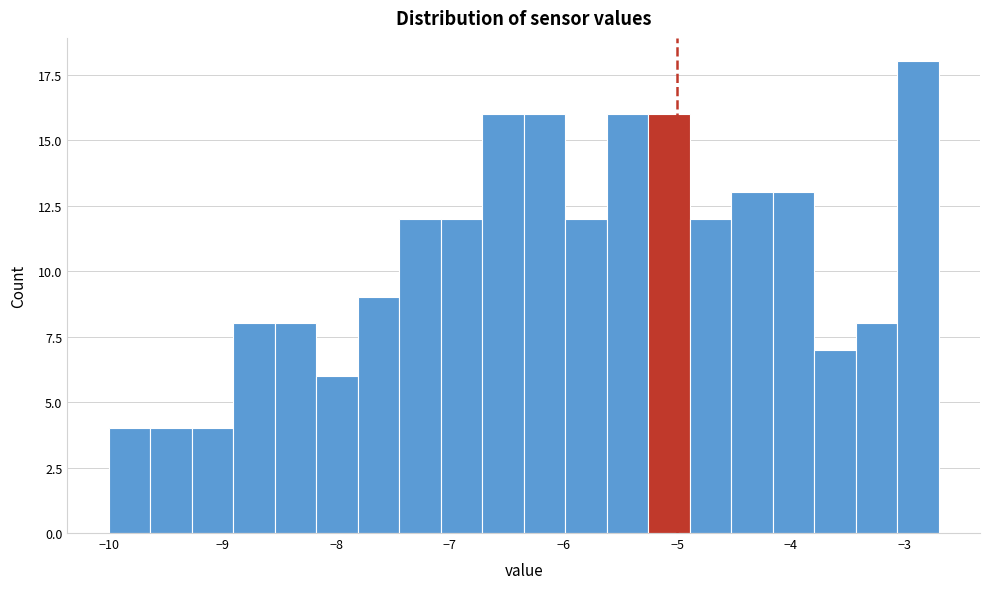

Around what value on the x-axis is the tallest bar? Give the approximate position of its centre, as read against the axis.

-2.9